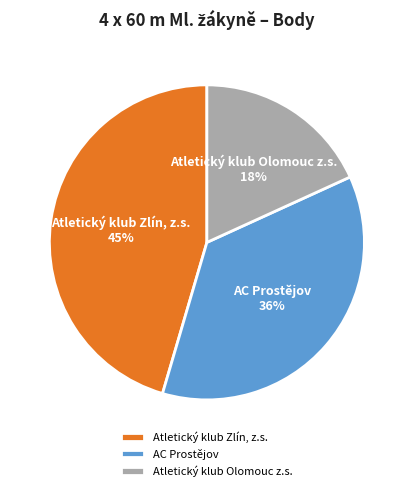

Which slice is the smallest?

Atletický klub Olomouc z.s.